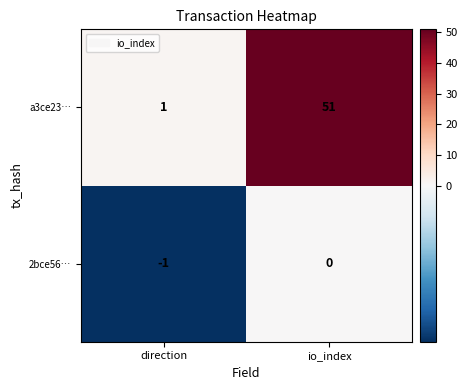

Rank the series by their average value, from highest to lowest.

a3ce23…, 2bce56…